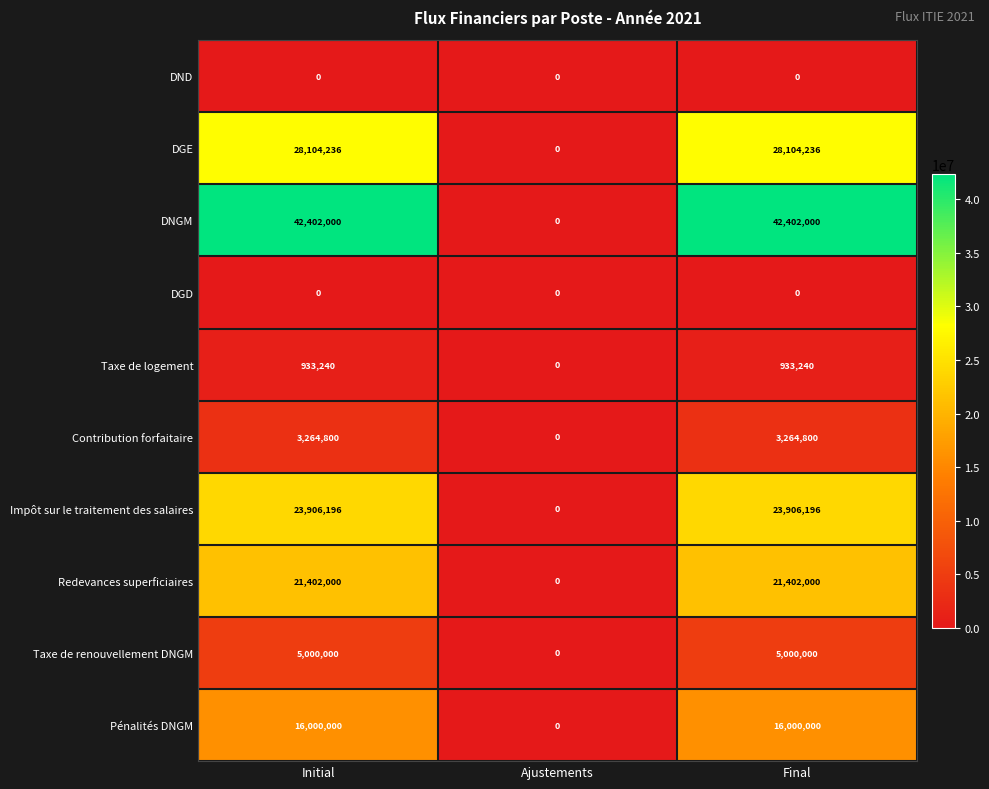

Reading right to left, extract all data points from this chart.

DND: 0	0	0
DGE: 28104236	0	28104236
DNGM: 42402000	0	42402000
DGD: 0	0	0
Taxe de logement: 933240	0	933240
Contribution forfaitaire: 3264800	0	3264800
Impôt sur le traitement des salaires: 23906196	0	23906196
Redevances superficiaires: 21402000	0	21402000
Taxe de renouvellement DNGM: 5000000	0	5000000
Pénalités DNGM: 16000000	0	16000000